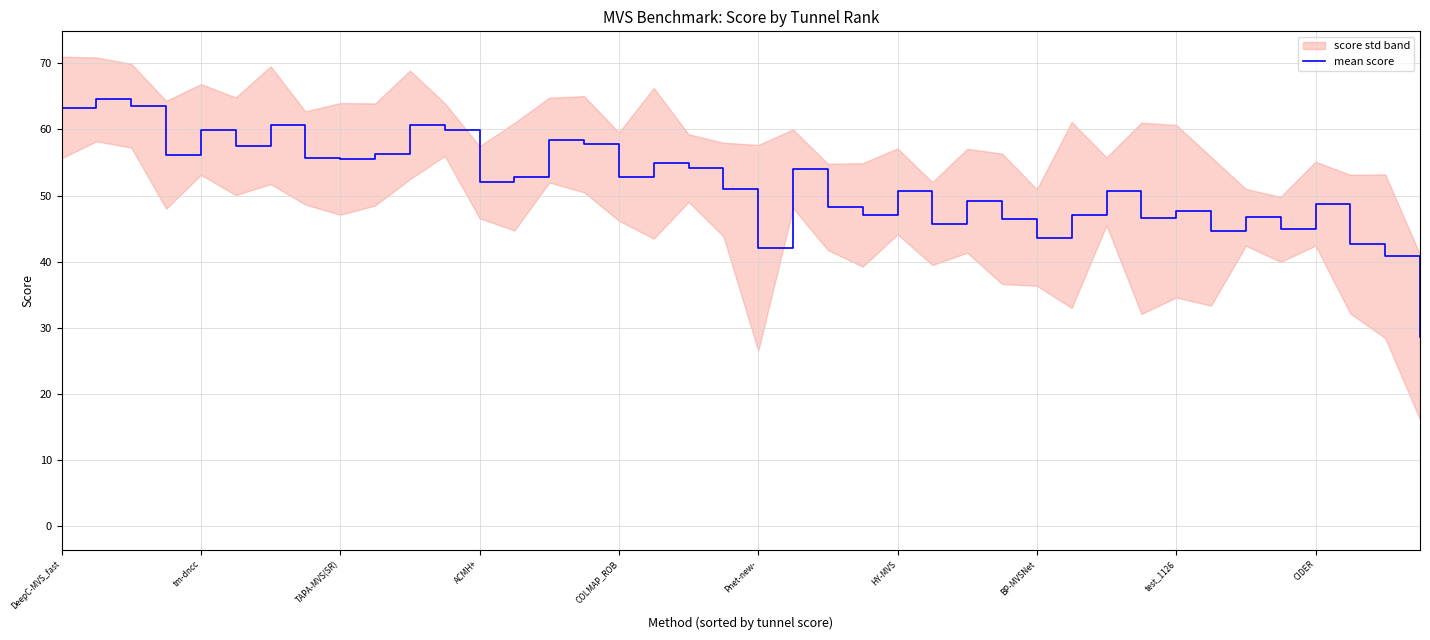

True or false: mean score has a value of 63.3 at DeepC-MVS_fast.

True